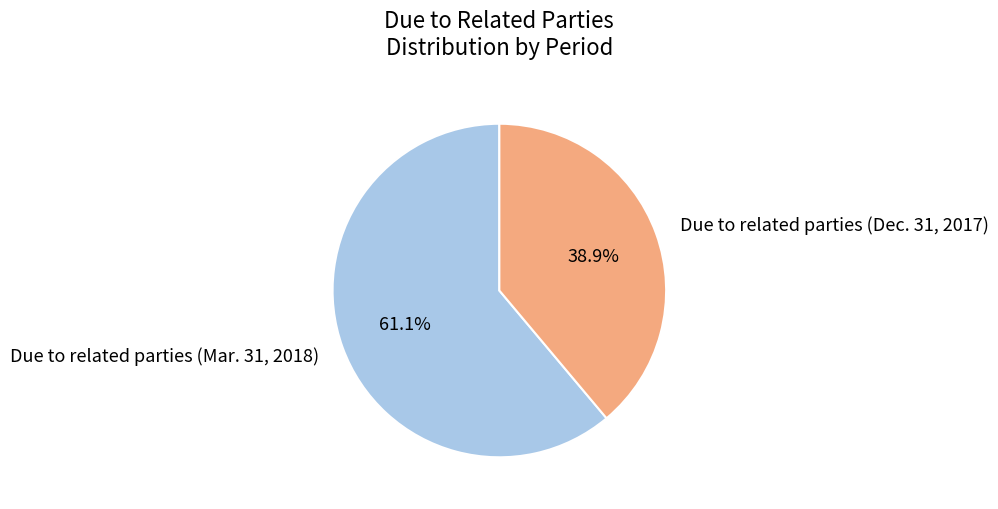

To the nearest percent, what is the difference between the Due to related parties (Dec. 31, 2017) and Due to related parties (Mar. 31, 2018) slice percentages?

22%